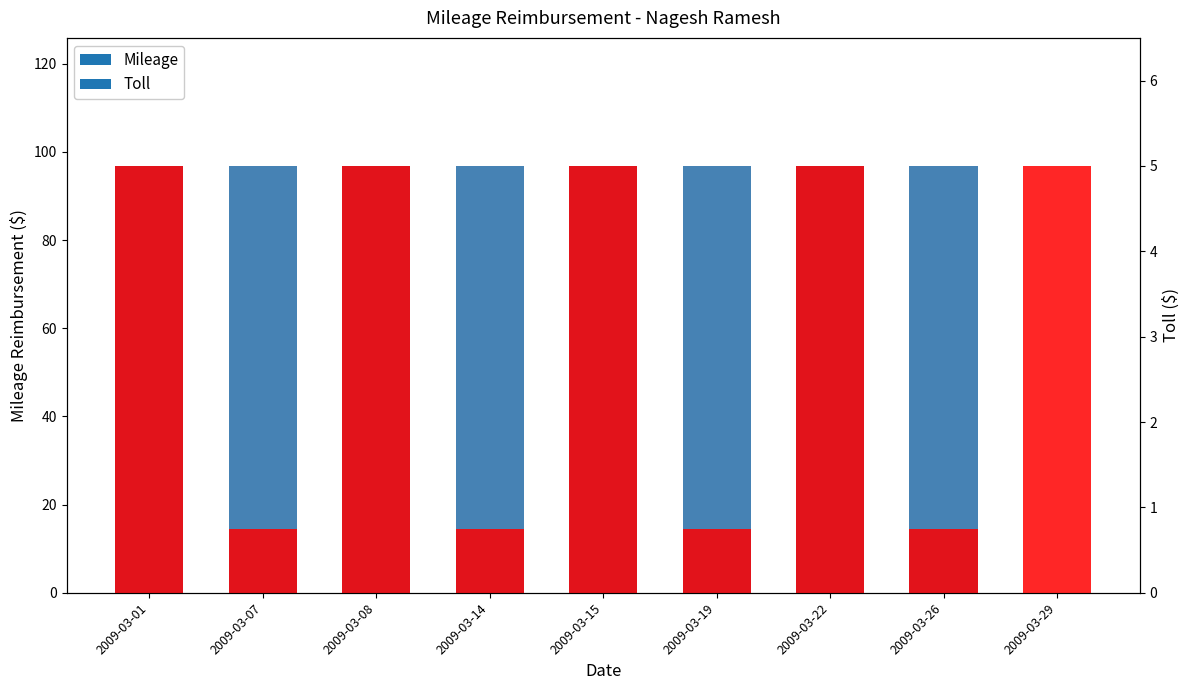

Where does the Mileage series first go above 96?

2009-03-01